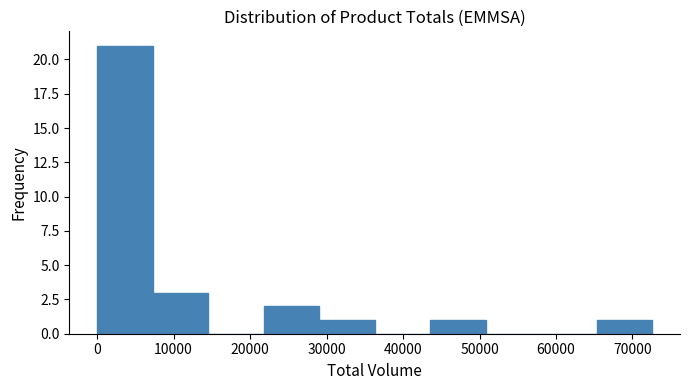

Reading left to right, list every bar in this chart as the range it spans on the x-axis followed by its height. Neither the bar edges nor the heights are printed on the chart, so give them approximately, as read against the axes.

0 to 7000: 21
7000 to 15000: 3
15000 to 22000: 0
22000 to 29000: 2
29000 to 36000: 1
36000 to 44000: 0
44000 to 51000: 1
51000 to 58000: 0
58000 to 65000: 0
65000 to 73000: 1